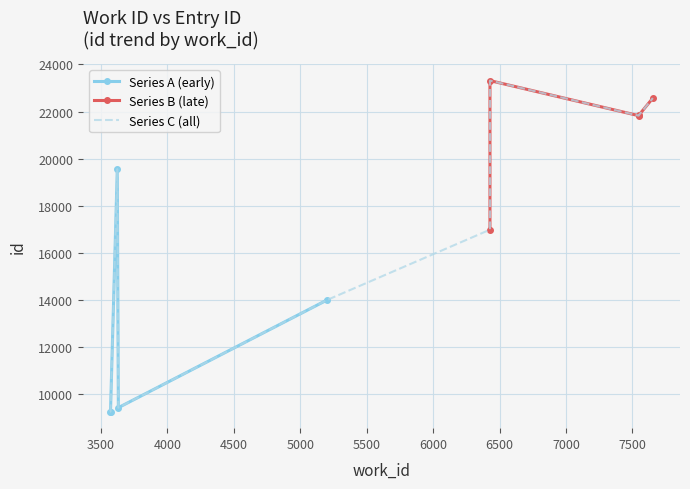

True or false: the data shows 16638 at 3568.

False